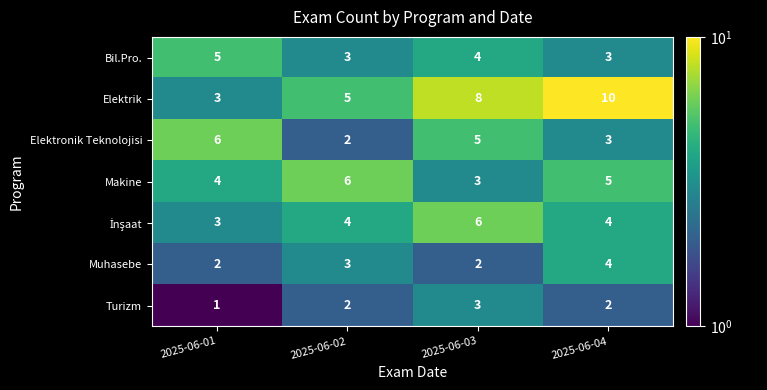

True or false: Makine has a value of 6 at 2025-06-02.

True